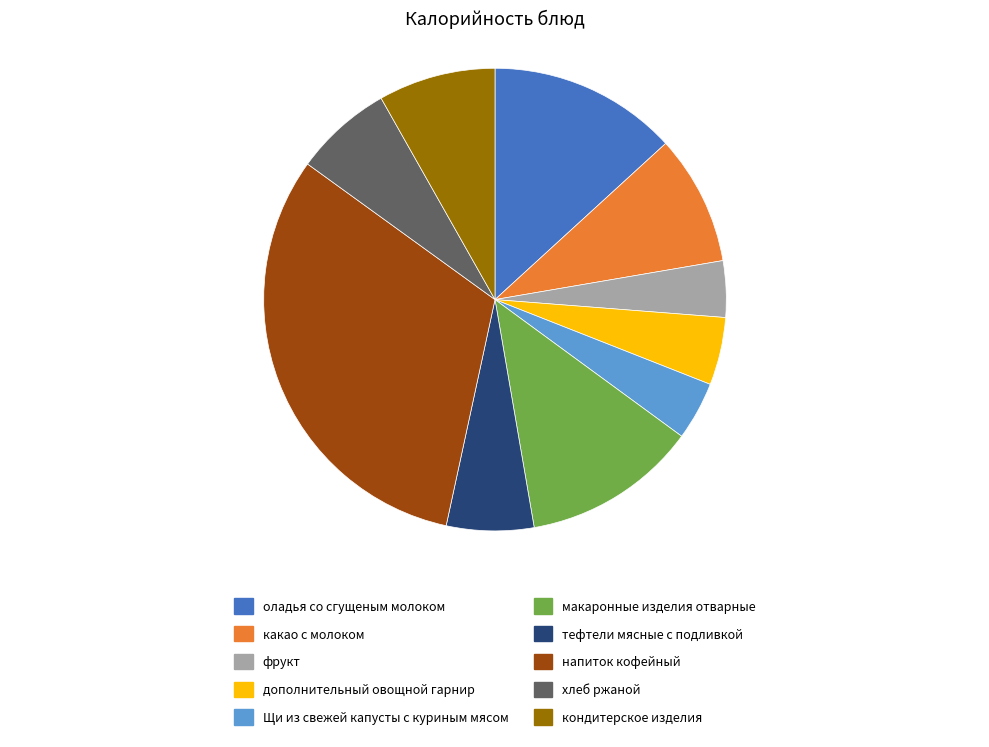

Does какао с молоком represent more than half of the total?

No